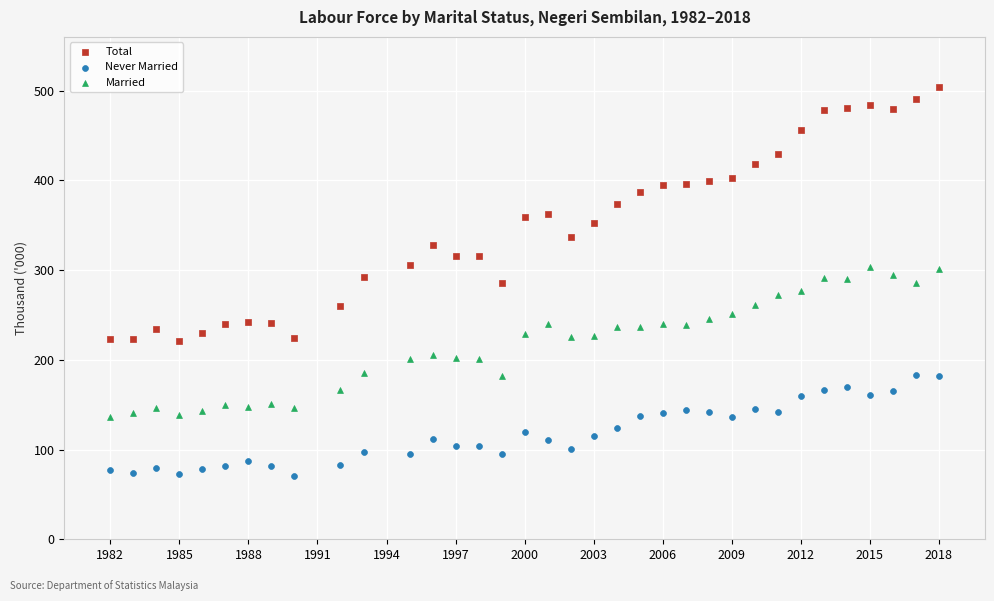

Which series has the widest spread of Y values?

Total